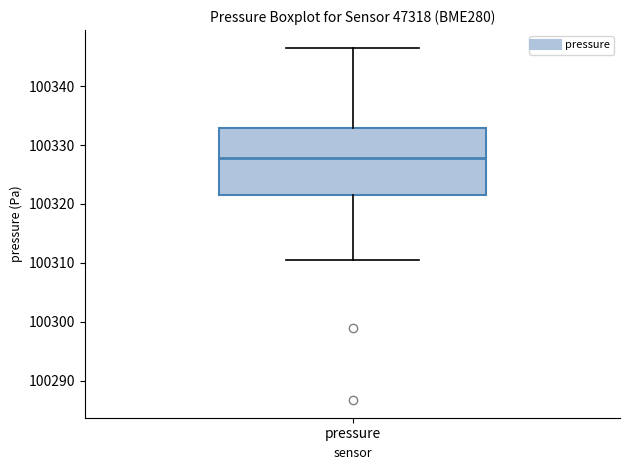

Read this box plot against the y-axis: the position of the median line, the range covered by the box, and the ends of both whiskers. The values are not printed on the chart, so give them approximately, as read against the axis.

median 100328, box 100322 to 100333, whiskers 100311 to 100347